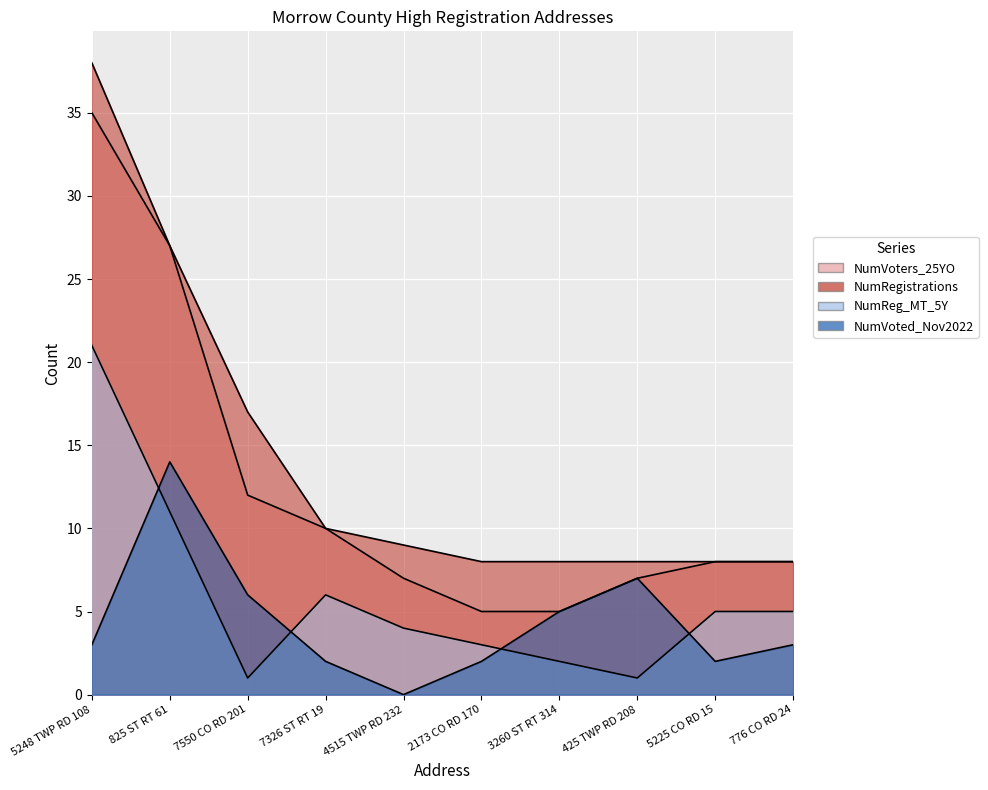

At 4515 TWP RD 232, list the series in order from largest to smallest.

NumRegistrations, NumVoters_25YO, NumReg_MT_5Y, NumVoted_Nov2022